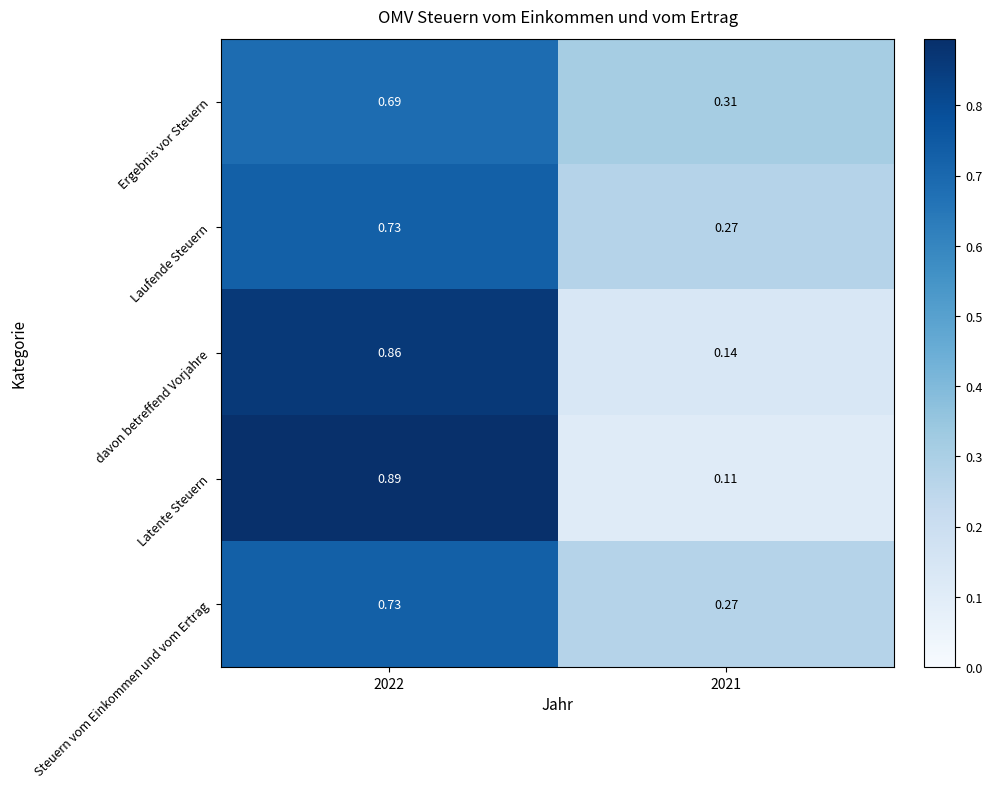

Is the value of Laufende Steuern at 2022 greater than the value of Ergebnis vor Steuern at 2021?

Yes